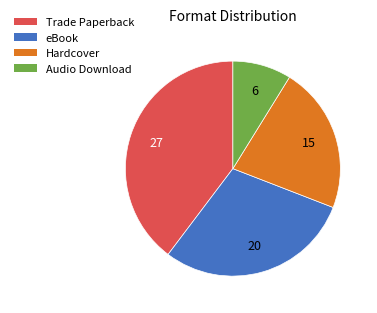

Is the sum of Hardcover and Audio Download greater than half?

No